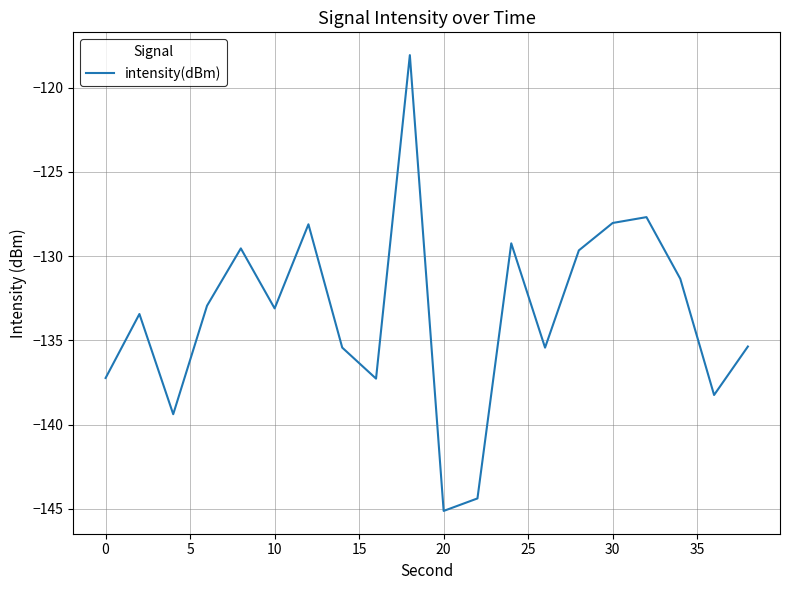

Count the number of categories in the chart.

20